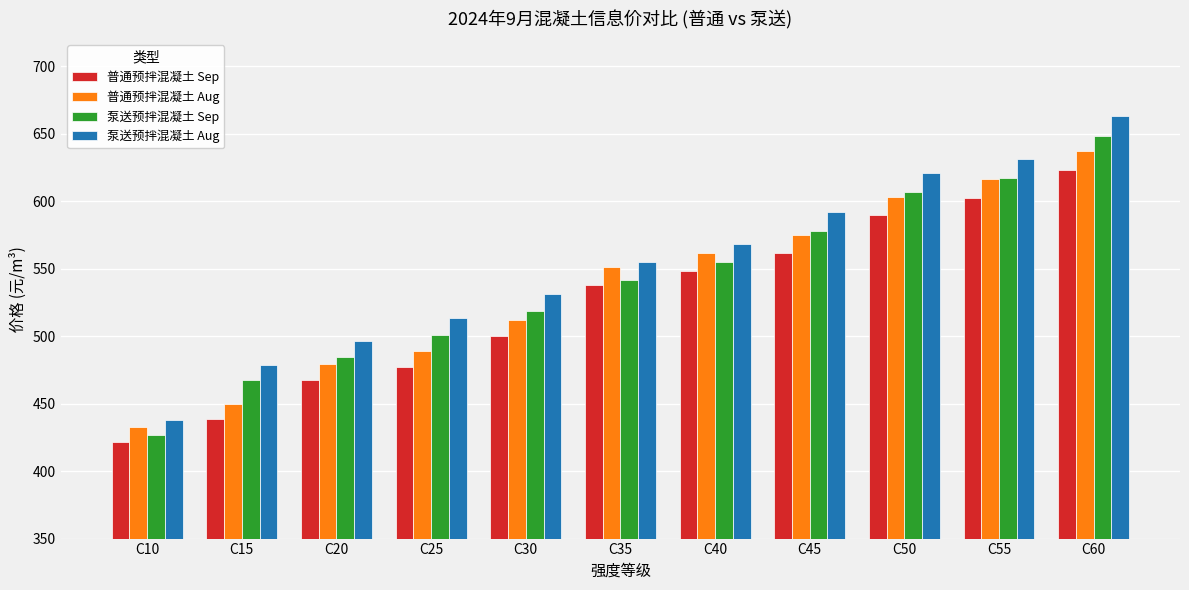

Which category has the lowest value across all series?

C10